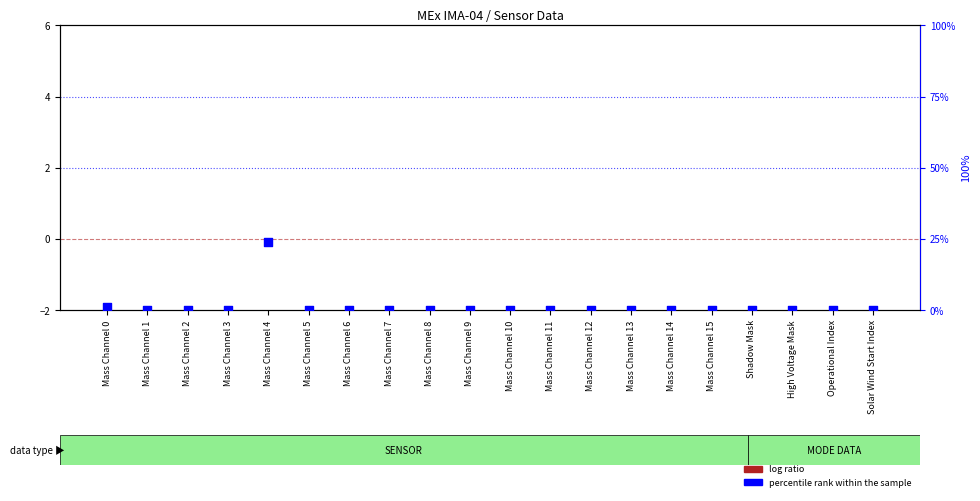

At which category is the sum across all series the highest?

Mass Channel 4